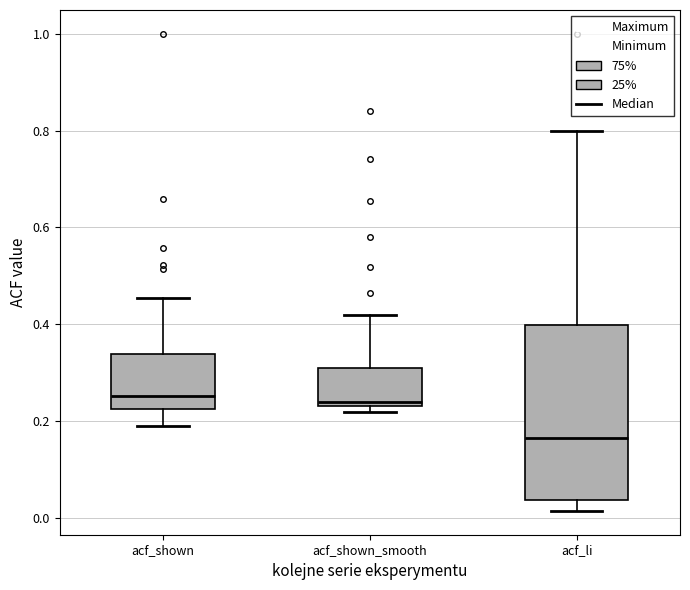

Which box has the lowest median line?

acf_li